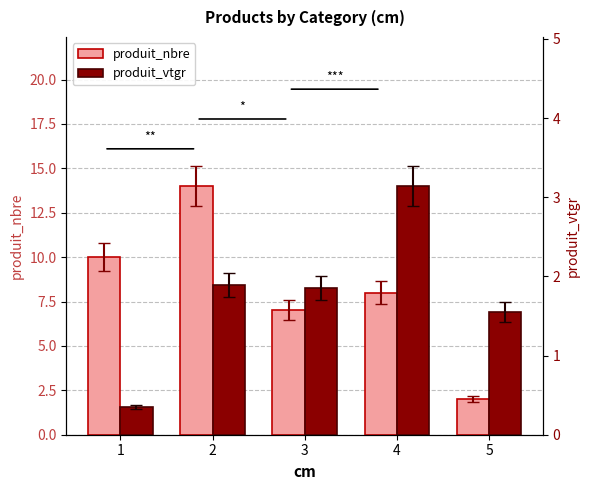

Between 3 and 4, which is larger?

4